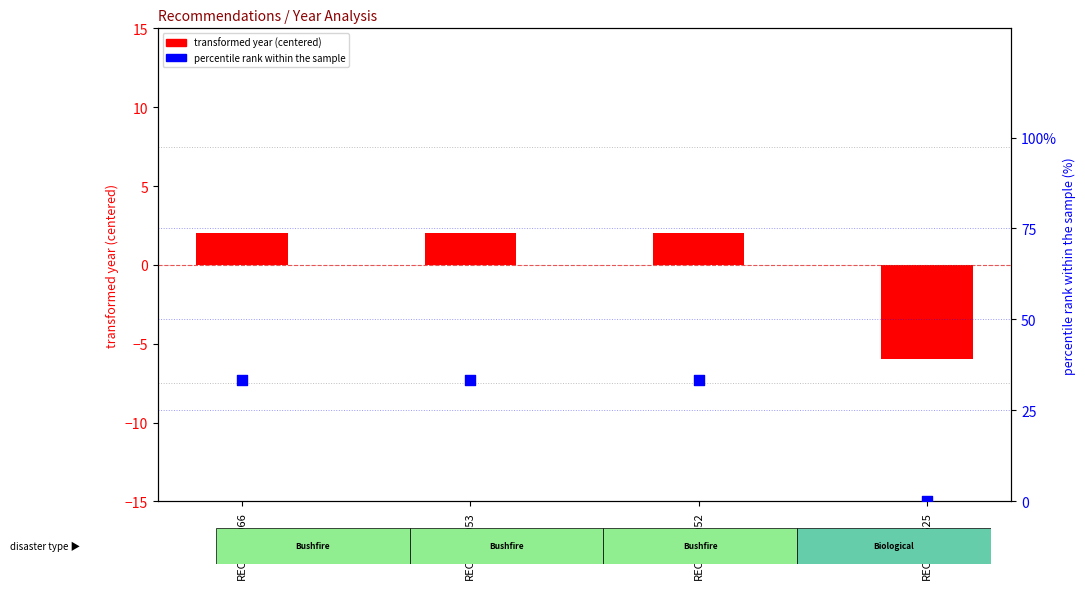

What are all the series names shown in the legend?

transformed year (centered), percentile rank within the sample